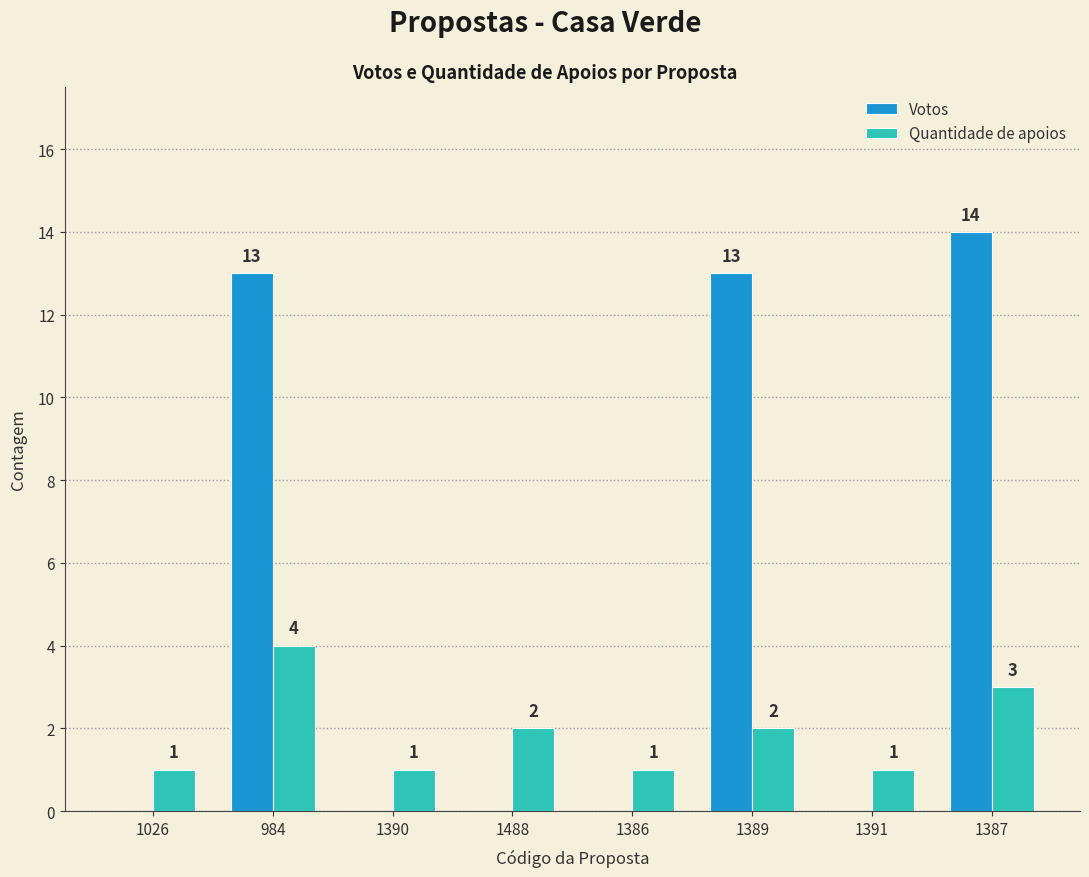

True or false: Quantidade de apoios has a value of 4 at 984.

True